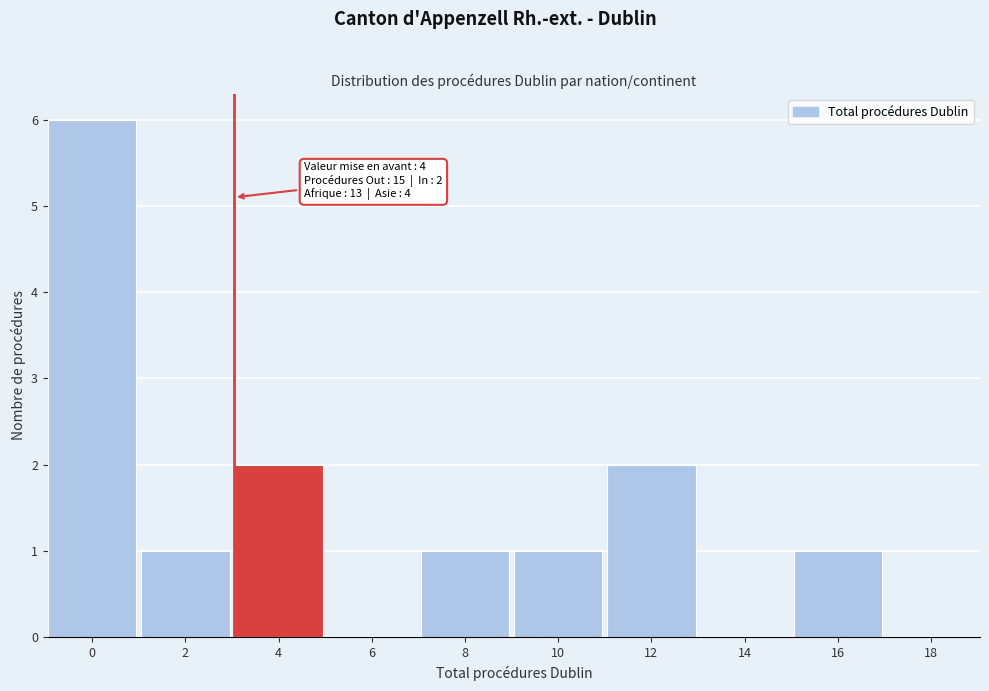

Reading right to left, extract all data points from this chart.

18=0	16=1	14=0	12=2	10=1	8=1	6=0	4=2	2=1	0=6